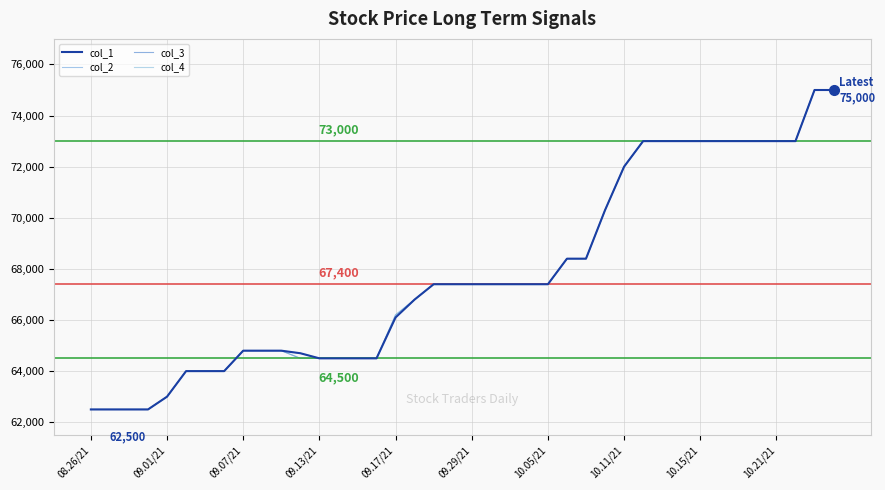

What is the minimum value shown in the chart?

62500